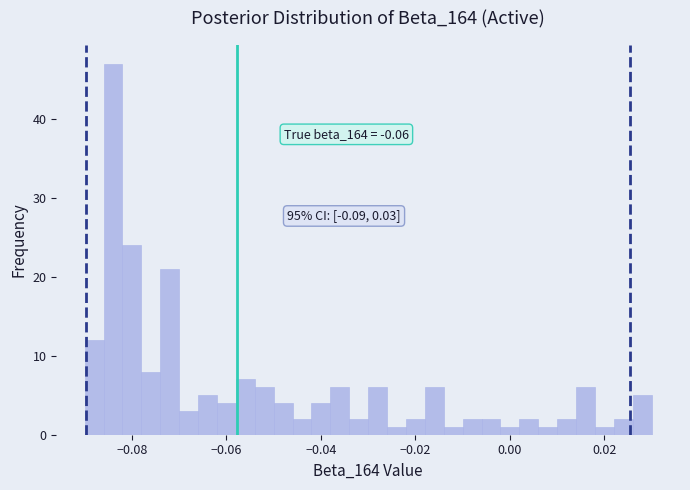

Around what value on the x-axis is the tallest bar? Give the approximate position of its centre, as read against the axis.

-0.084